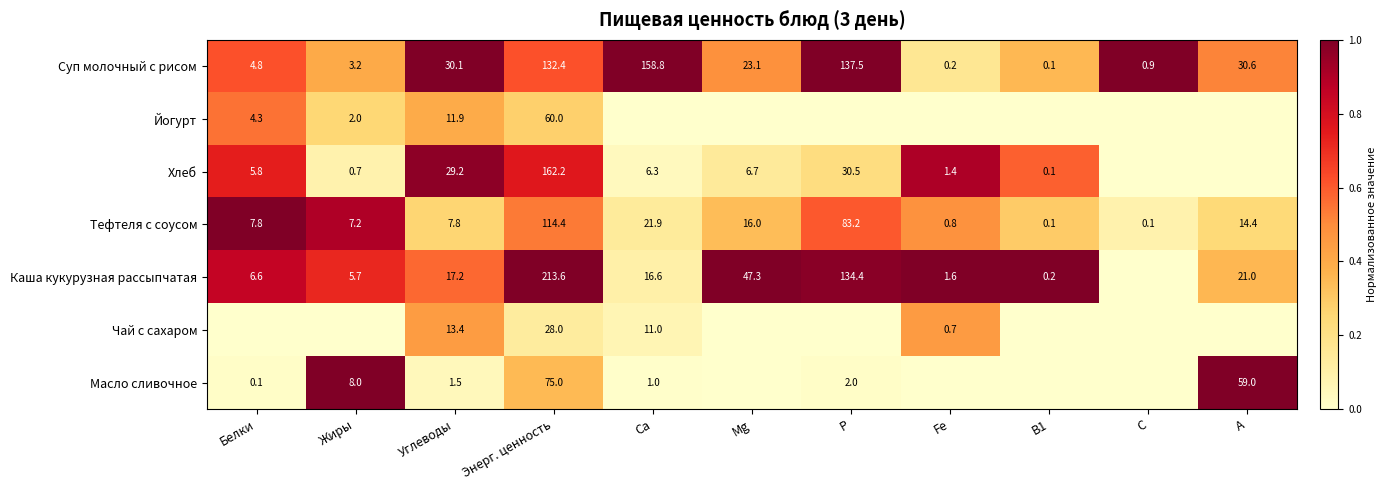

What is the difference between the maximum and second lowest values in the Суп молочный с рисом series?

158.6